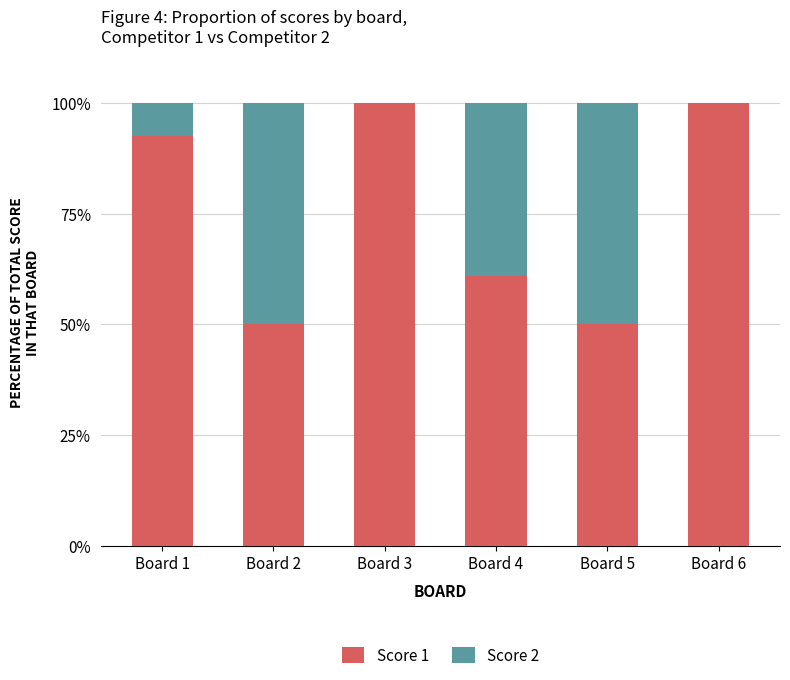

How many categories are shown in the chart?

6